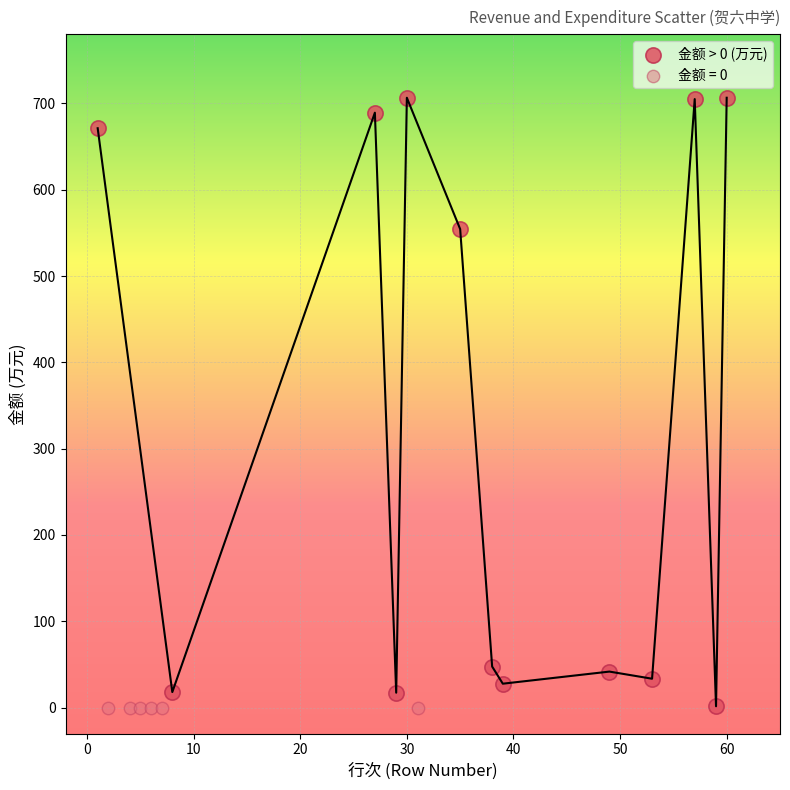

What are all the series names shown in the legend?

金额 > 0 (万元), 金额 = 0